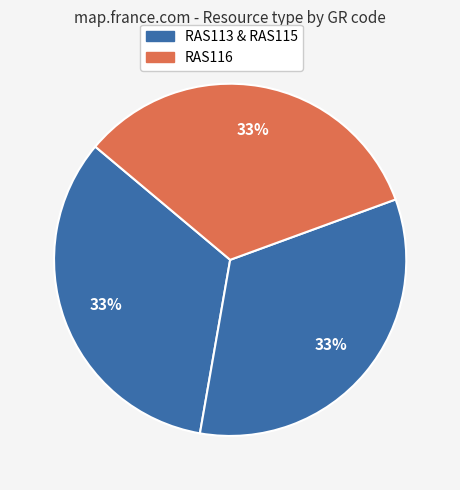

Count the number of slices in the pie.

3